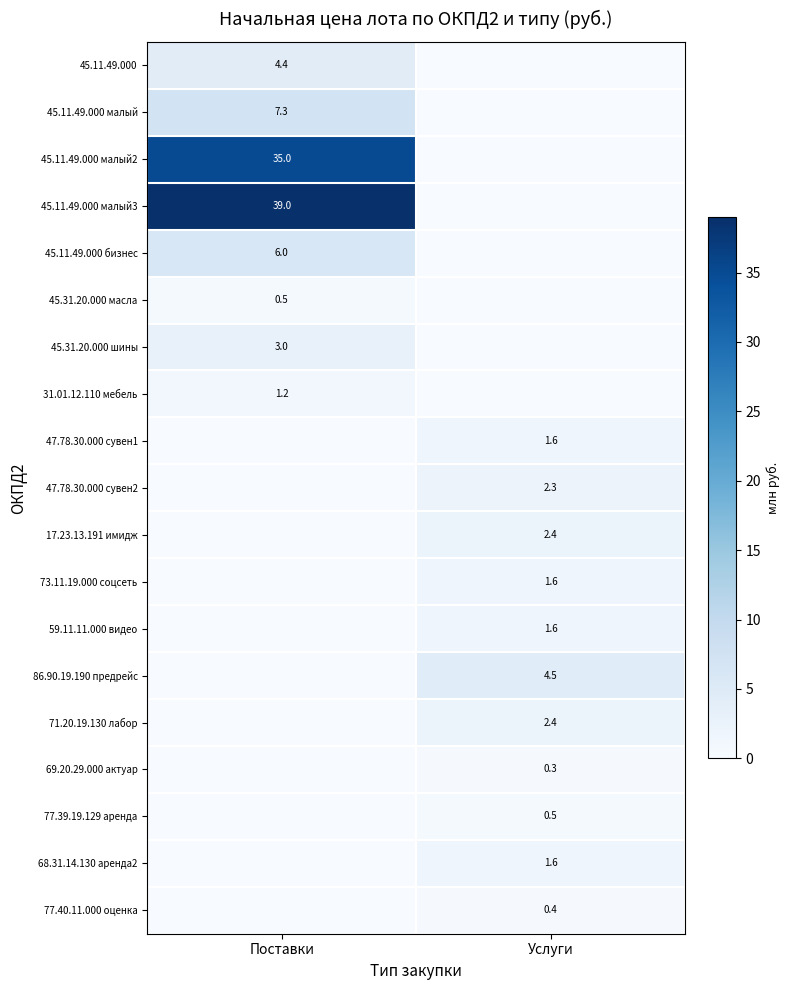

Is the value of 45.11.49.000 малый3 at Поставки greater than the value of 31.01.12.110 мебель at Поставки?

Yes